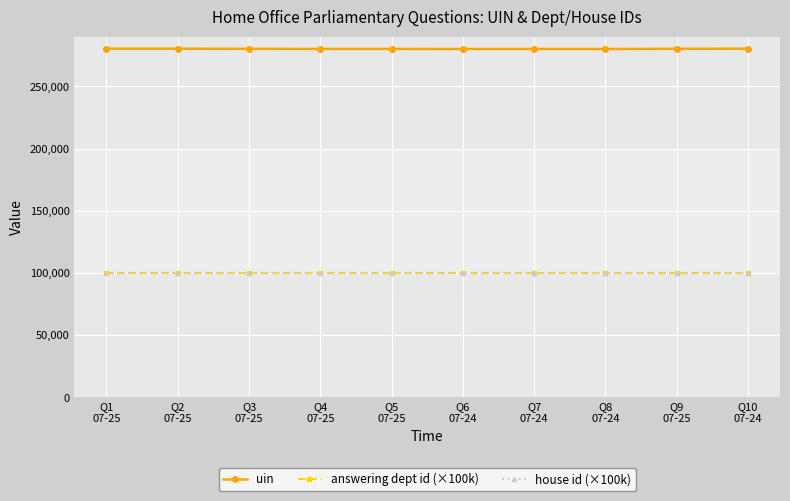

Which series has the widest spread of values?

uin